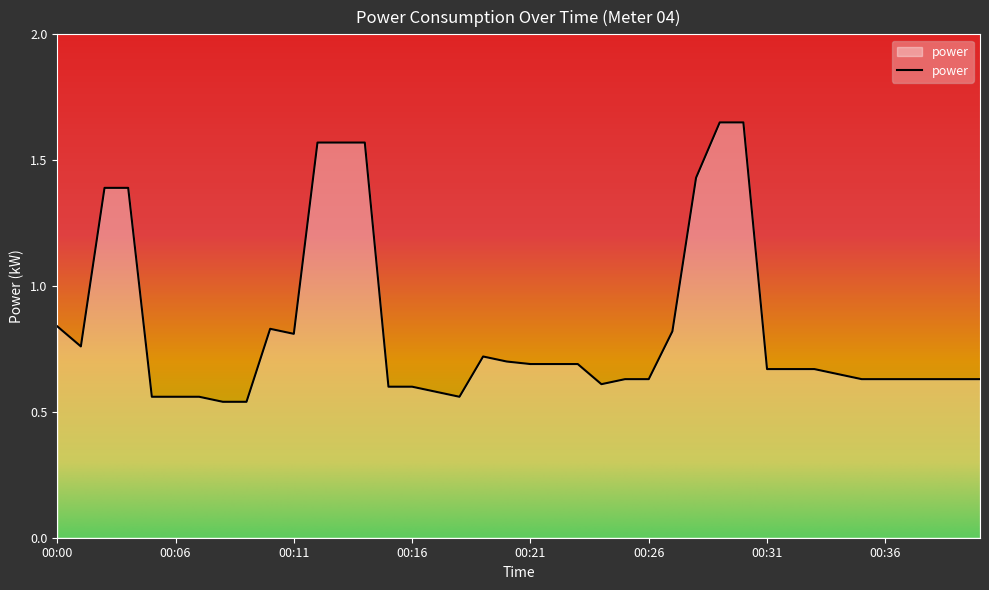

What is the value of the 11th point from the left?

0.8